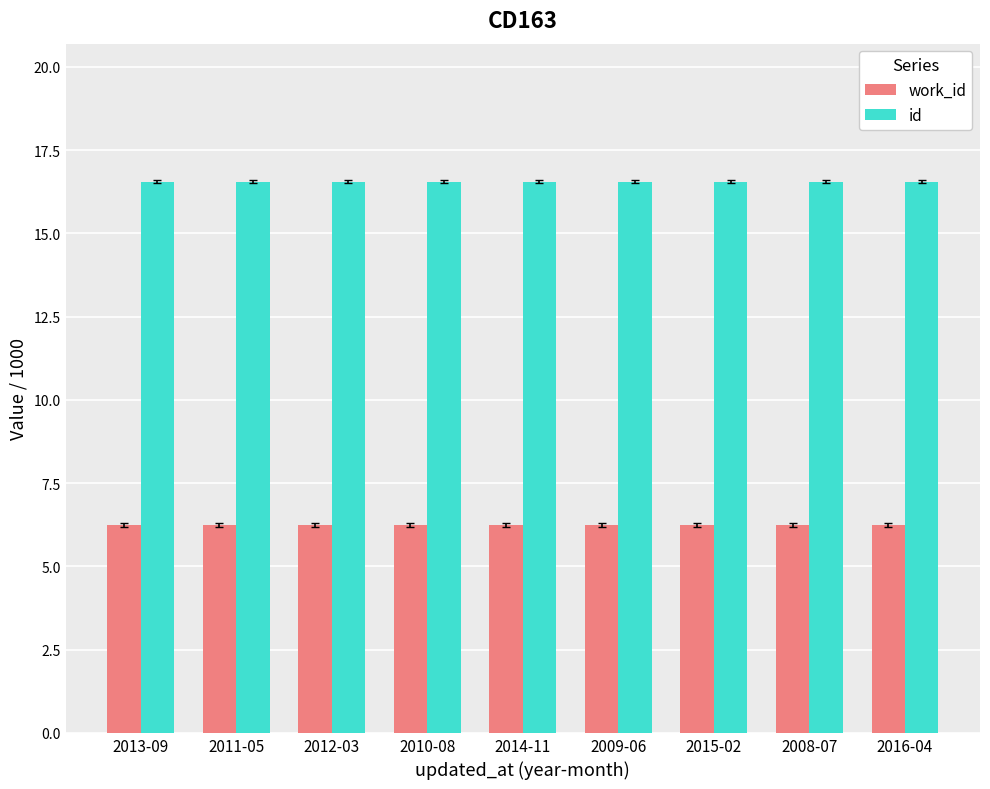

What is the label of the 7th bar from the right?

2012-03